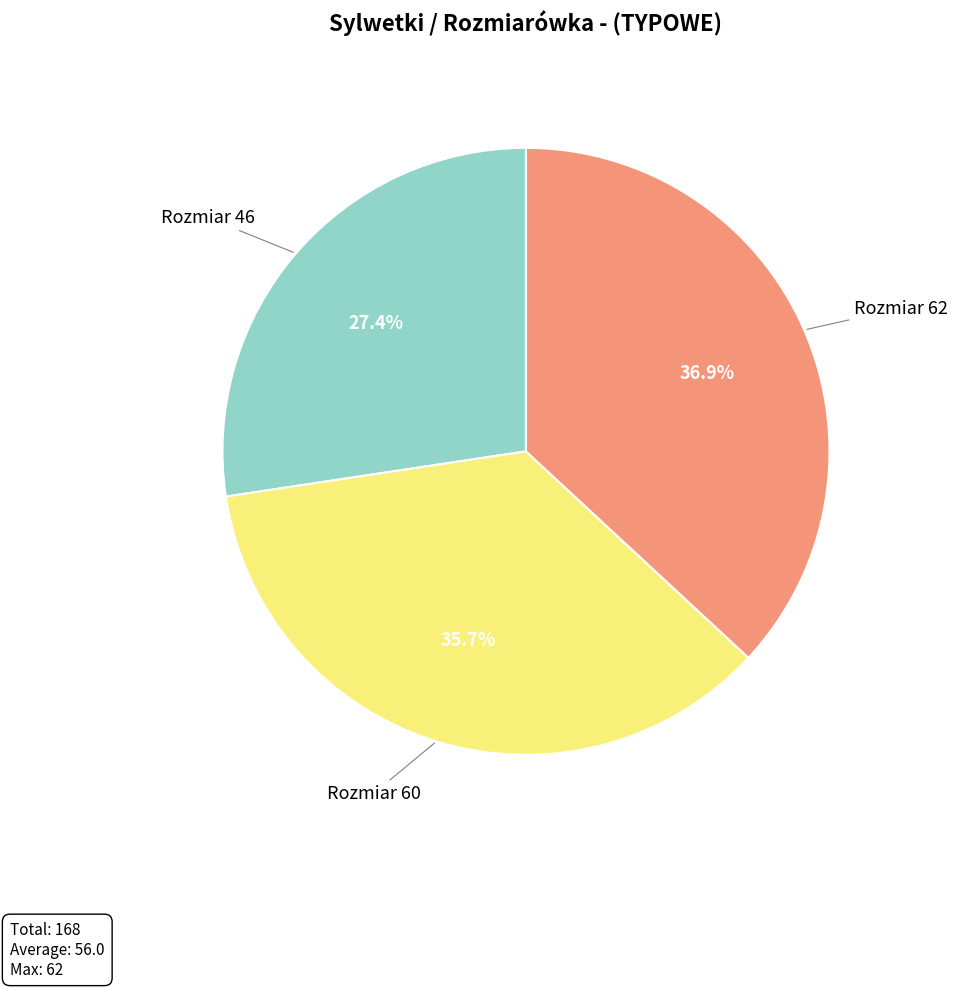

Count the number of slices in the pie.

3